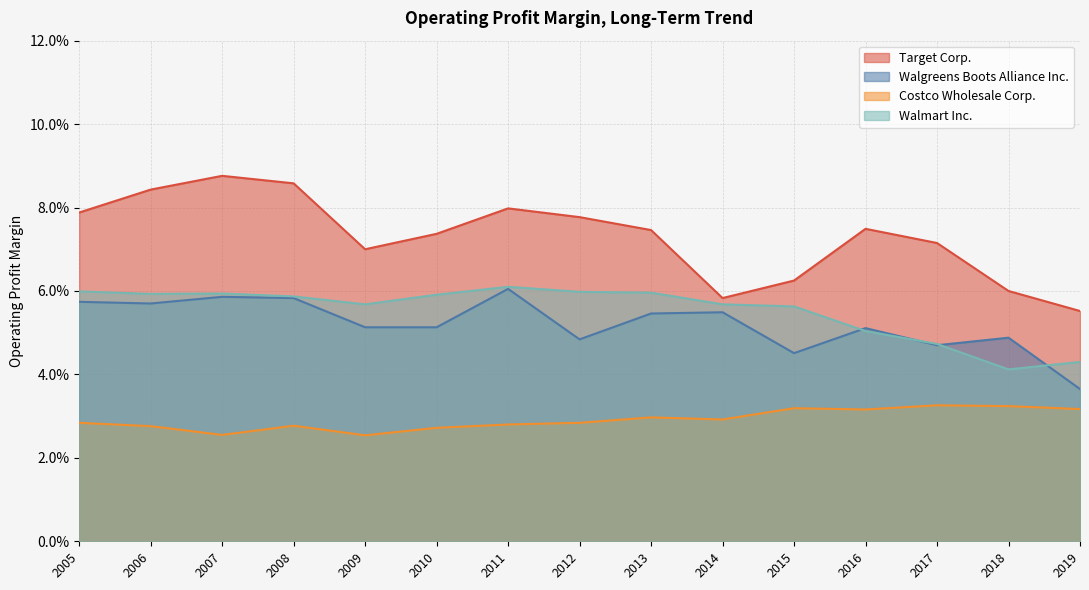

What is the value of the Walgreens Boots Alliance Inc. point at the 10th from the left?

0.1